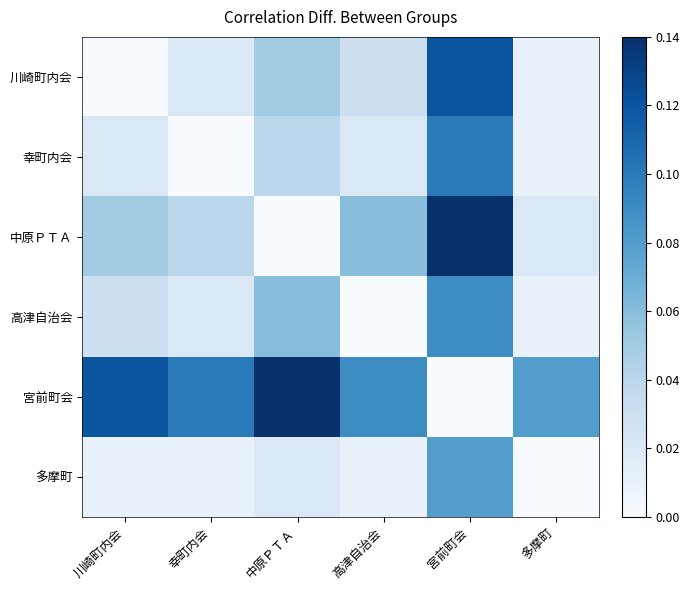

Between 宮前町会 and 高津自治会, which is larger?

宮前町会